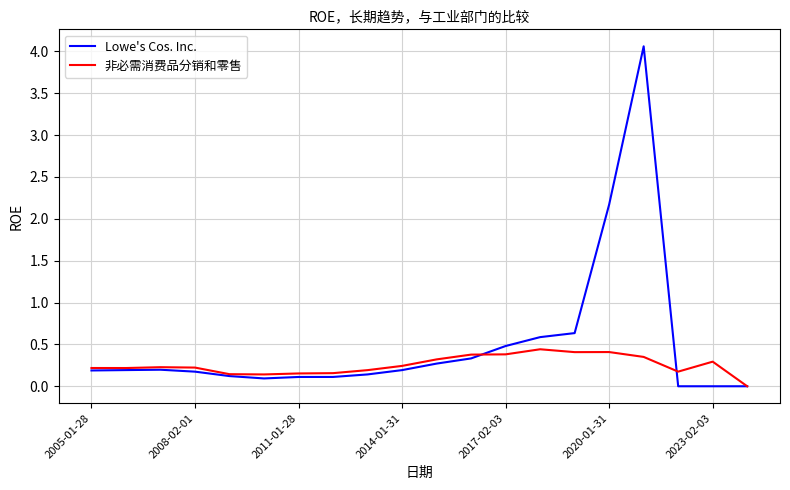

Which series has the largest total across all categories?

Lowe's Cos. Inc.